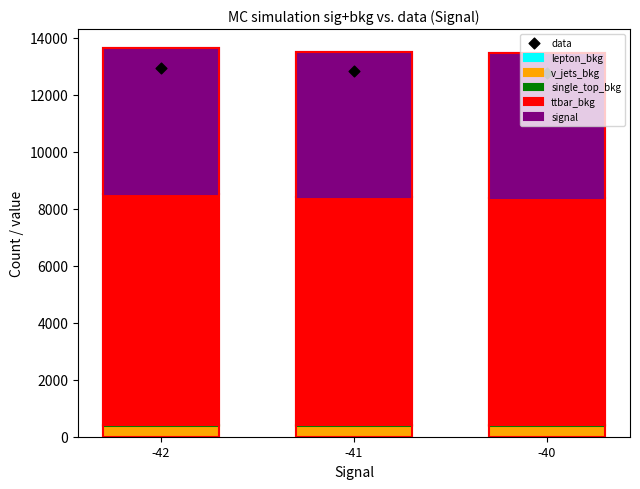

Is the value of lepton_bkg at -42 greater than the value of data at -41?

No